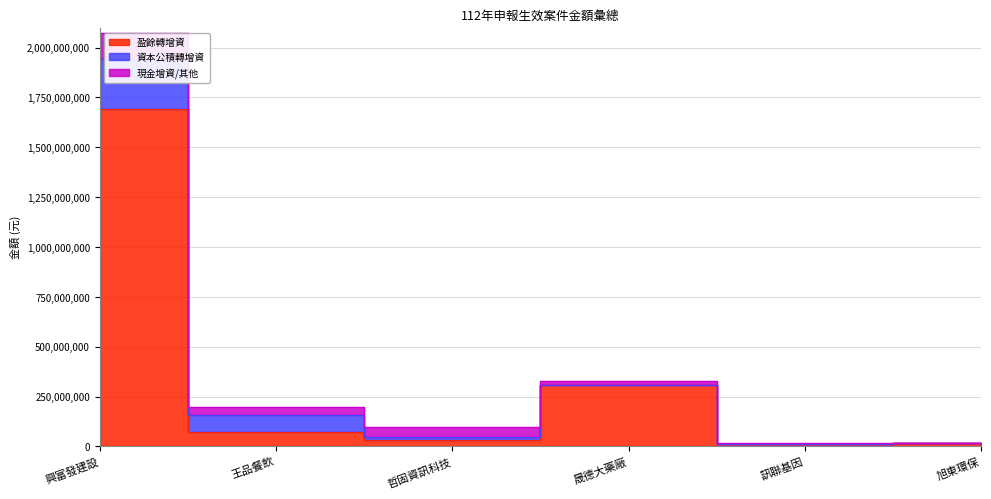

What is the difference between the 盈餘轉增資 values at 興富發建設 and 王品餐飲?

1620045300